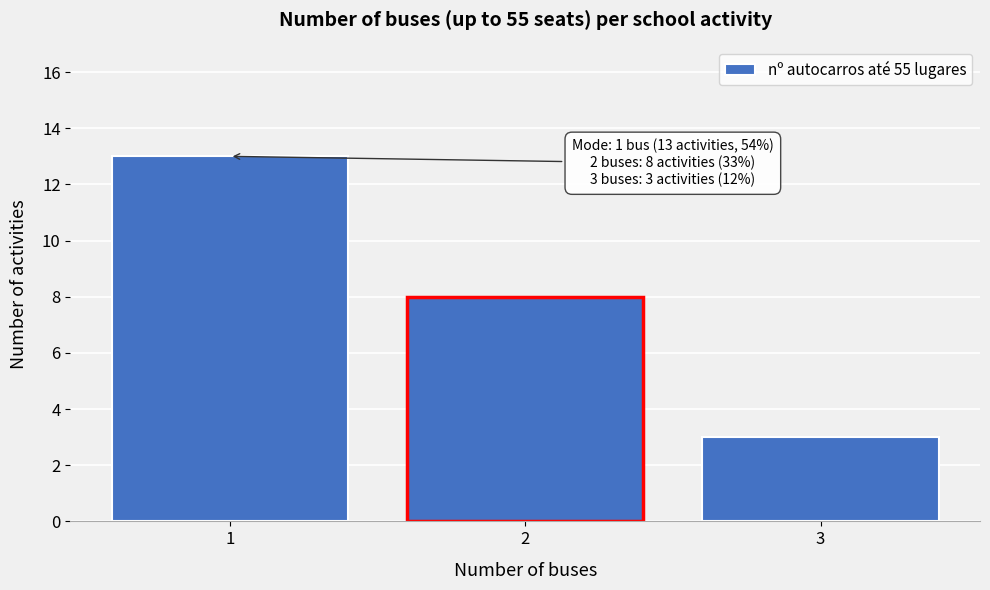

Reading right to left, transcribe all the data shown in this chart.

3=3	2=8	1=13